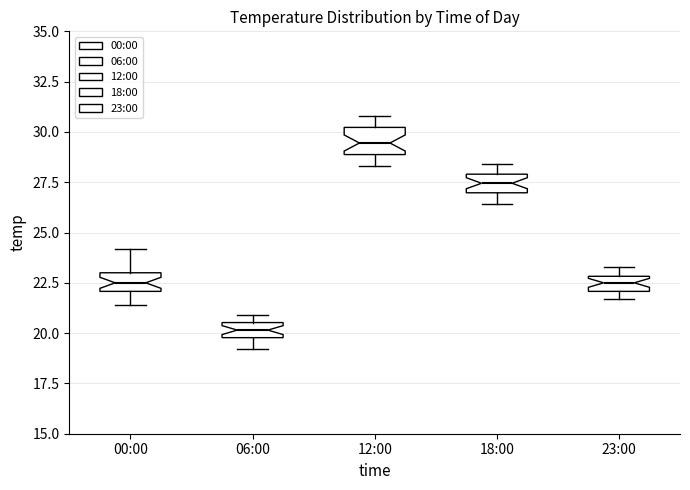

Which box's median line is the highest?

12:00